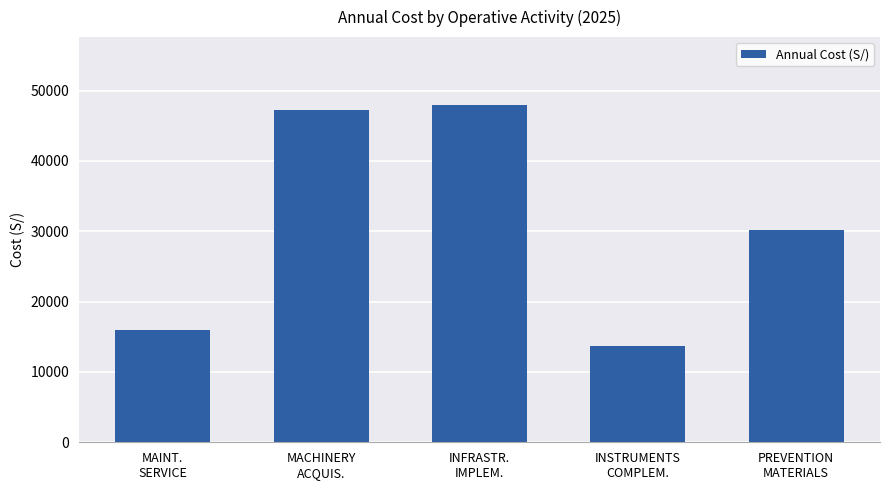

Rank the categories by value from lowest to highest.

INSTRUMENTS
COMPLEM., MAINT.
SERVICE, PREVENTION
MATERIALS, MACHINERY
ACQUIS., INFRASTR.
IMPLEM.